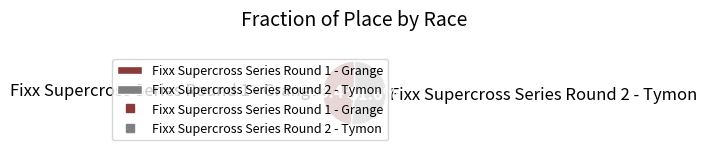

Does Fixx Supercross Series Round 1 - Grange represent more than half of the total?

No